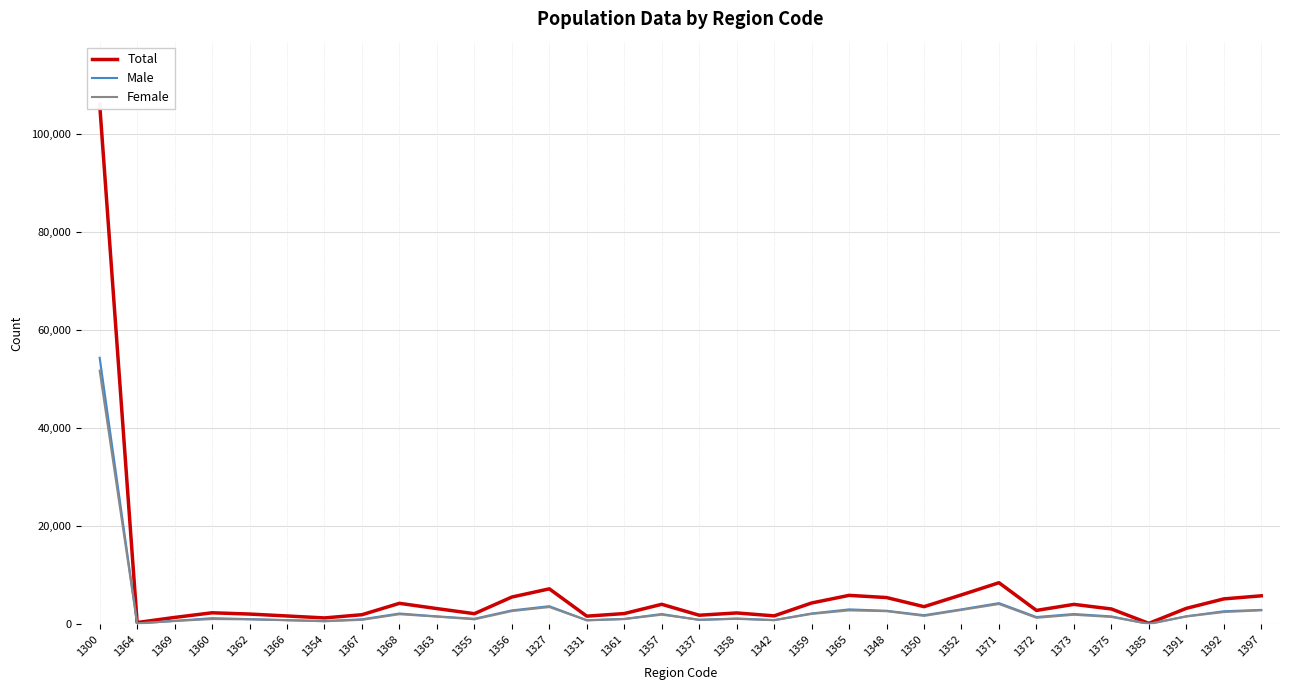

What is the sum of the Female values at 1372 and 1337?

2299